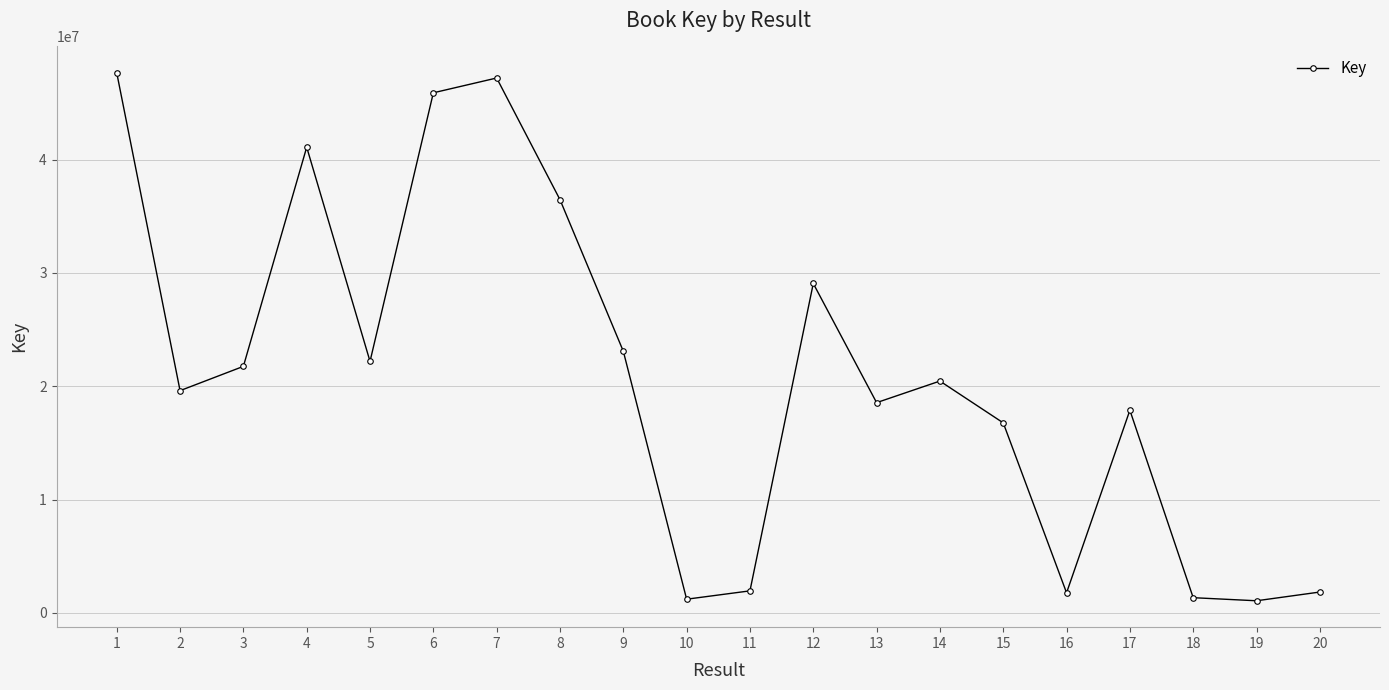

The value at 20 is 1837515. True or false?

True